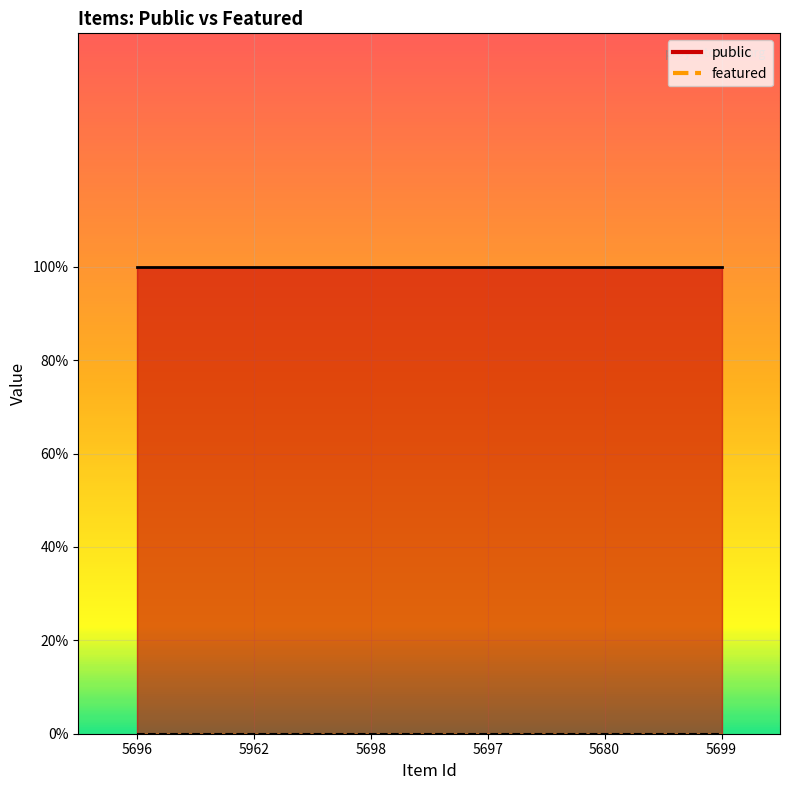

How many lines are shown in the chart?

2